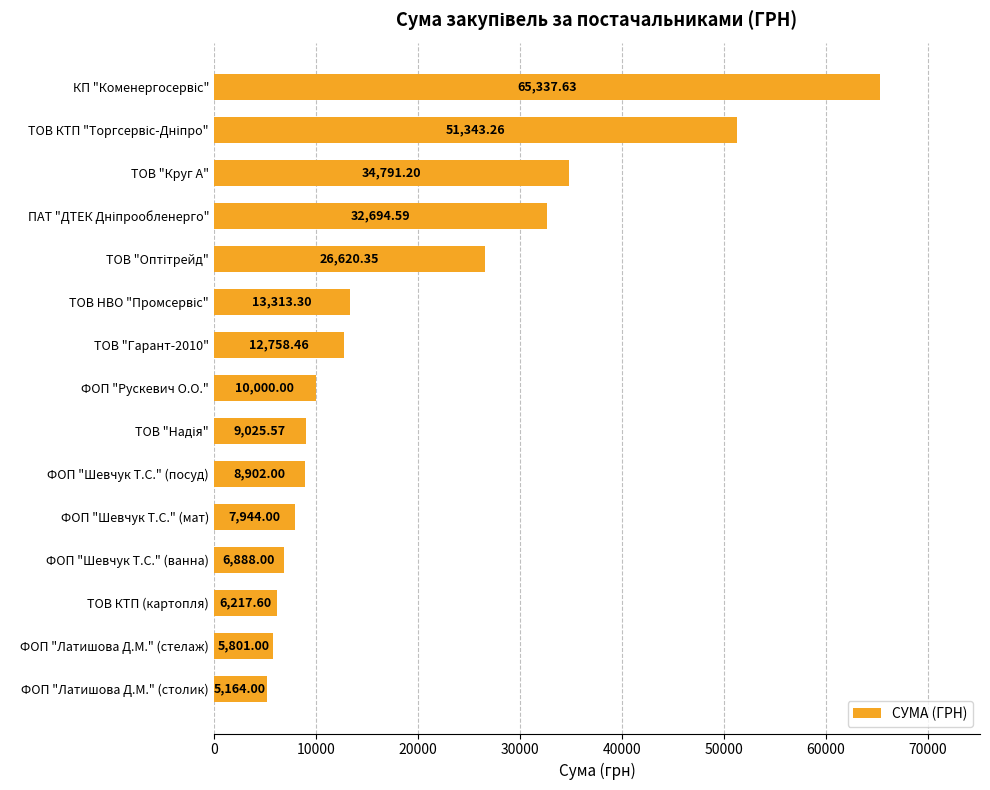

What is the average value?

19786.7